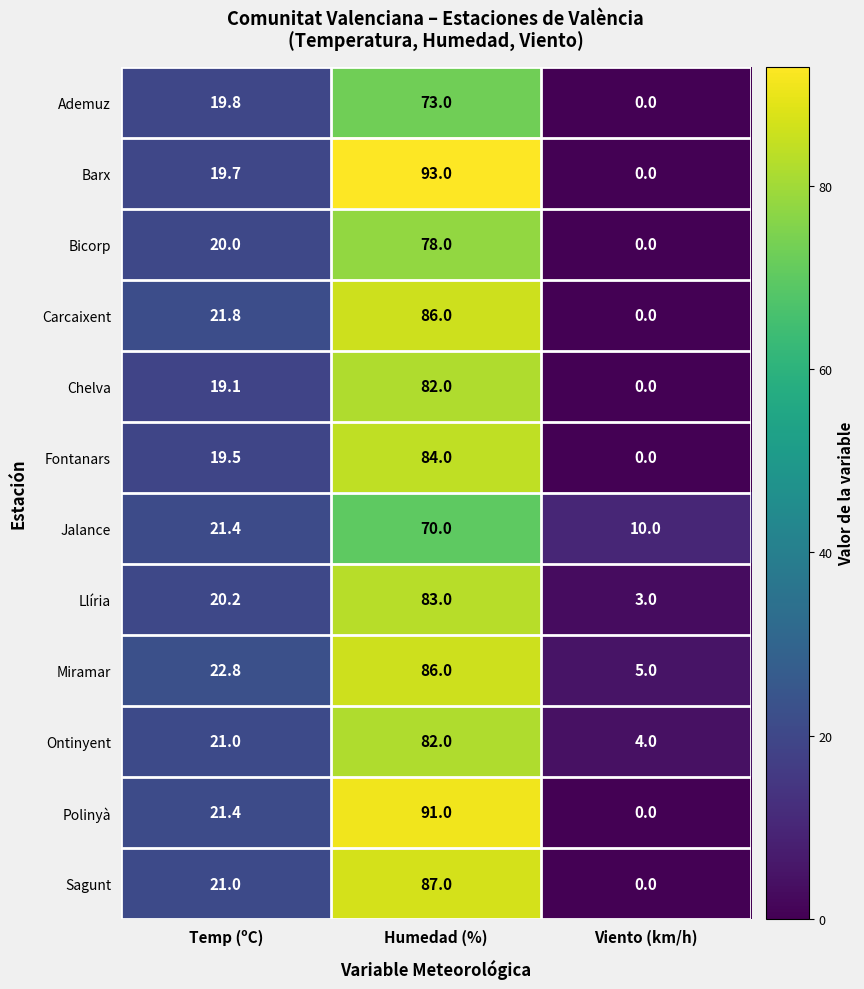

How many data points does each series have?

3